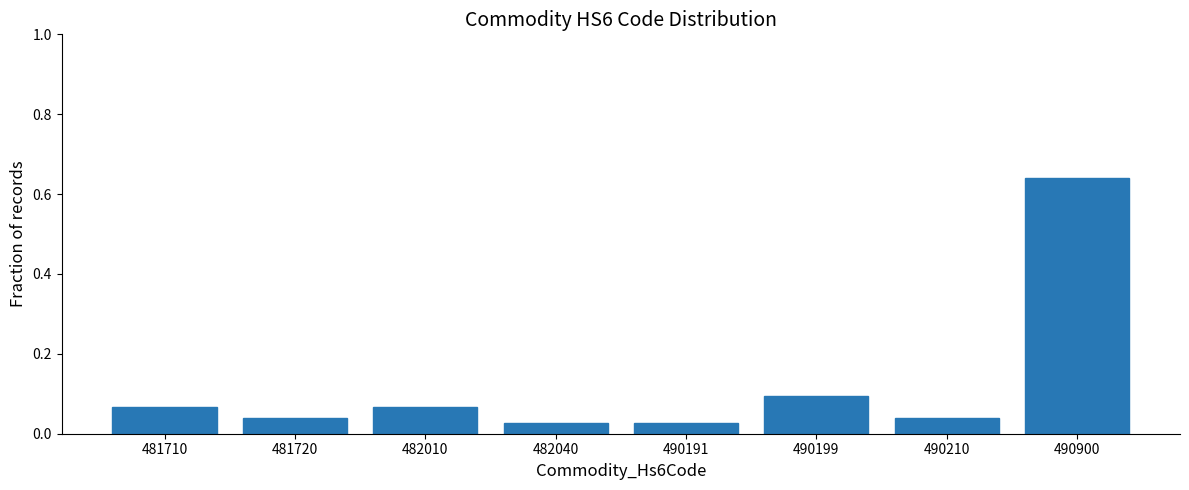

At which category does the chart reach its peak across all series?

490900